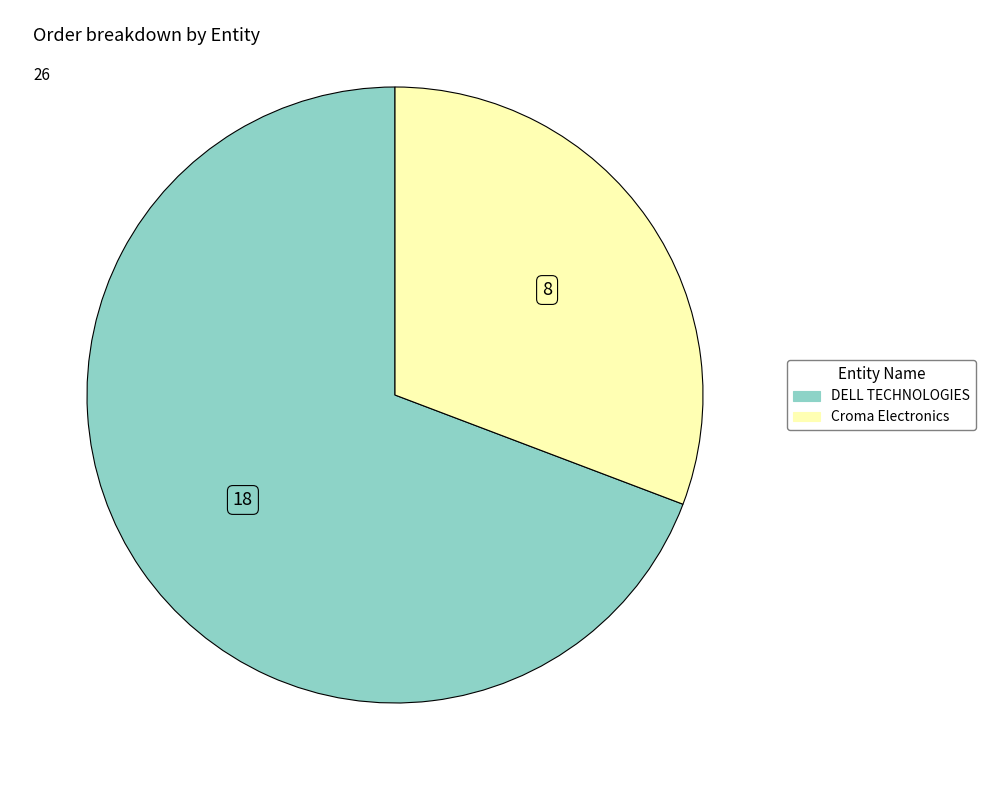

Is it true that DELL TECHNOLOGIES is 57% of the pie?

False